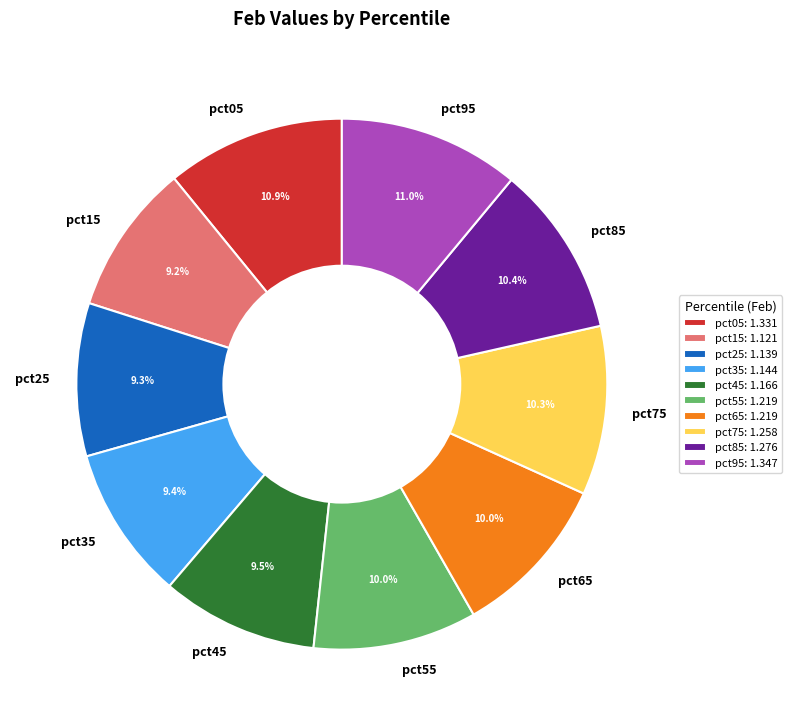

Count the number of slices in the pie.

10